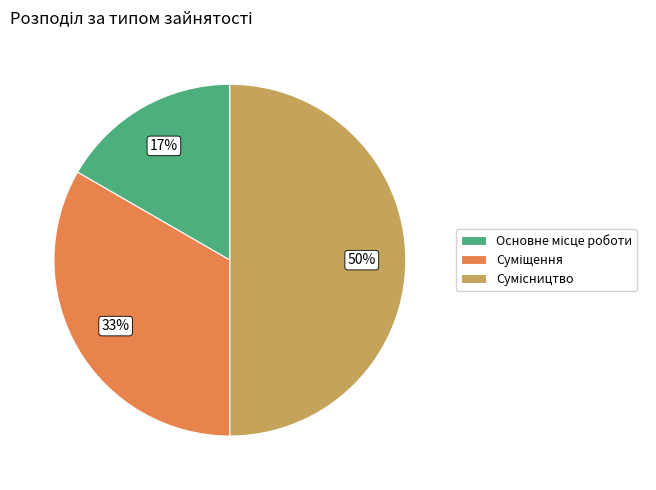

To the nearest percent, what is the difference between the largest and smallest slice percentages?

33%